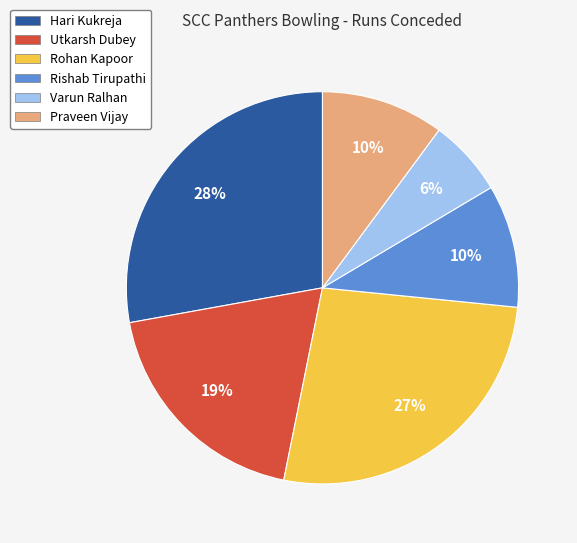

What is the largest slice in the pie chart?

Hari Kukreja